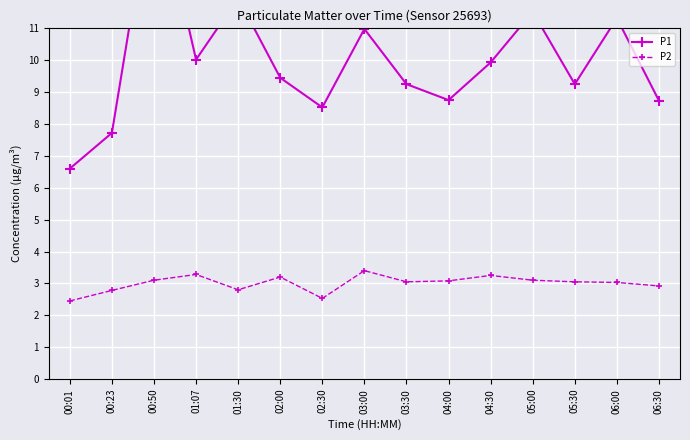

Which label corresponds to the largest value in the chart?

00:50